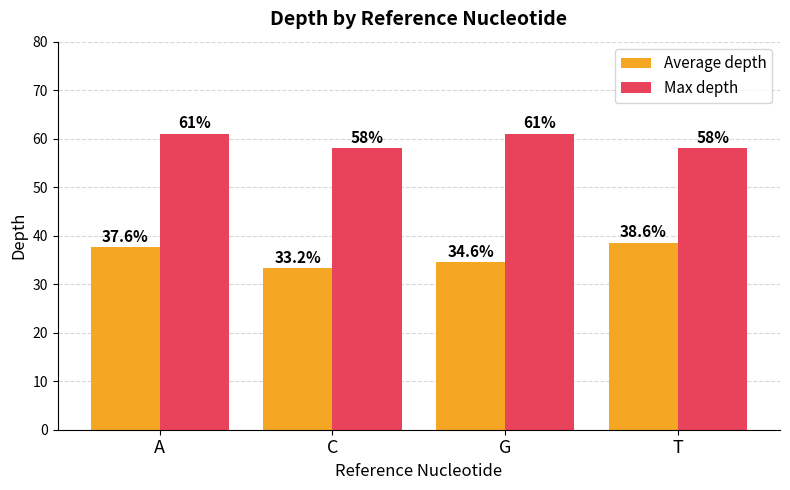

What is the total value across all series at C?

91.2